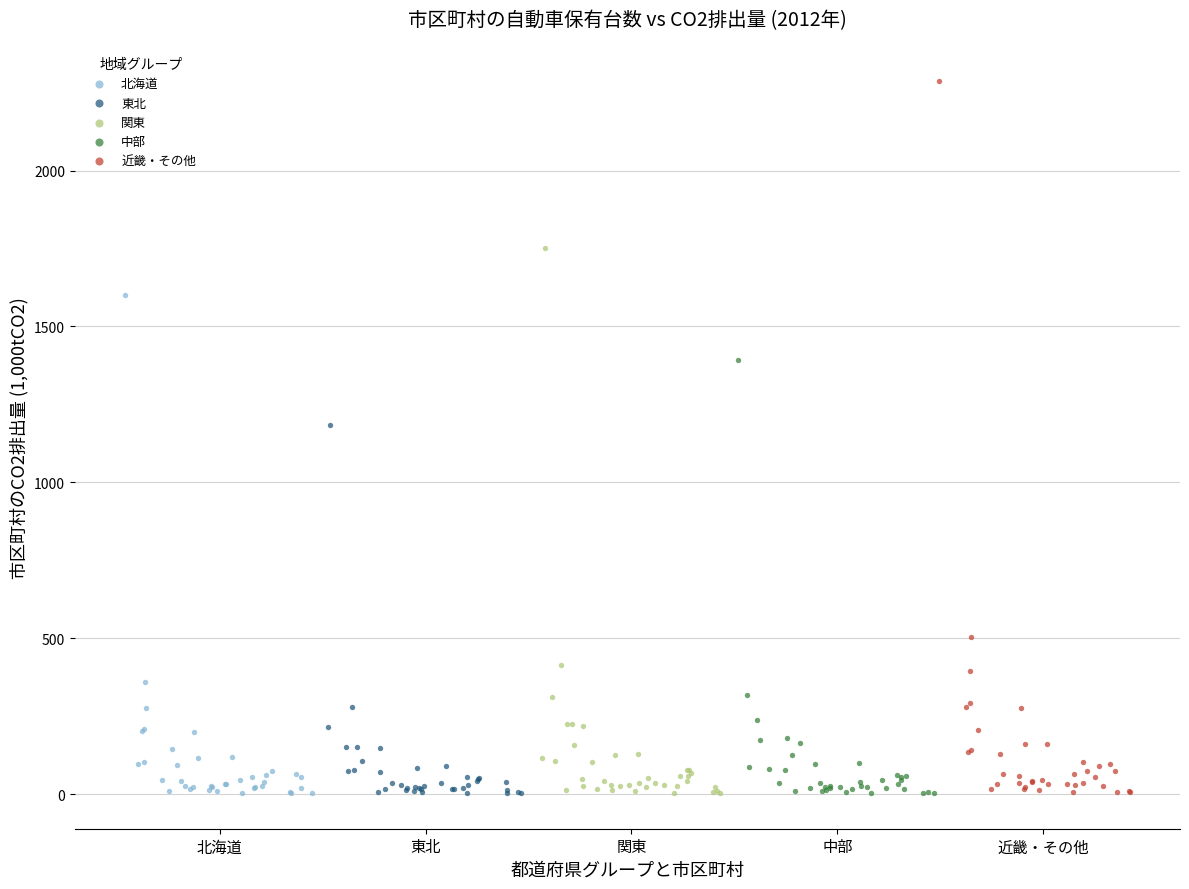

Which series has the largest Y range (max minus min)?

近畿・その他